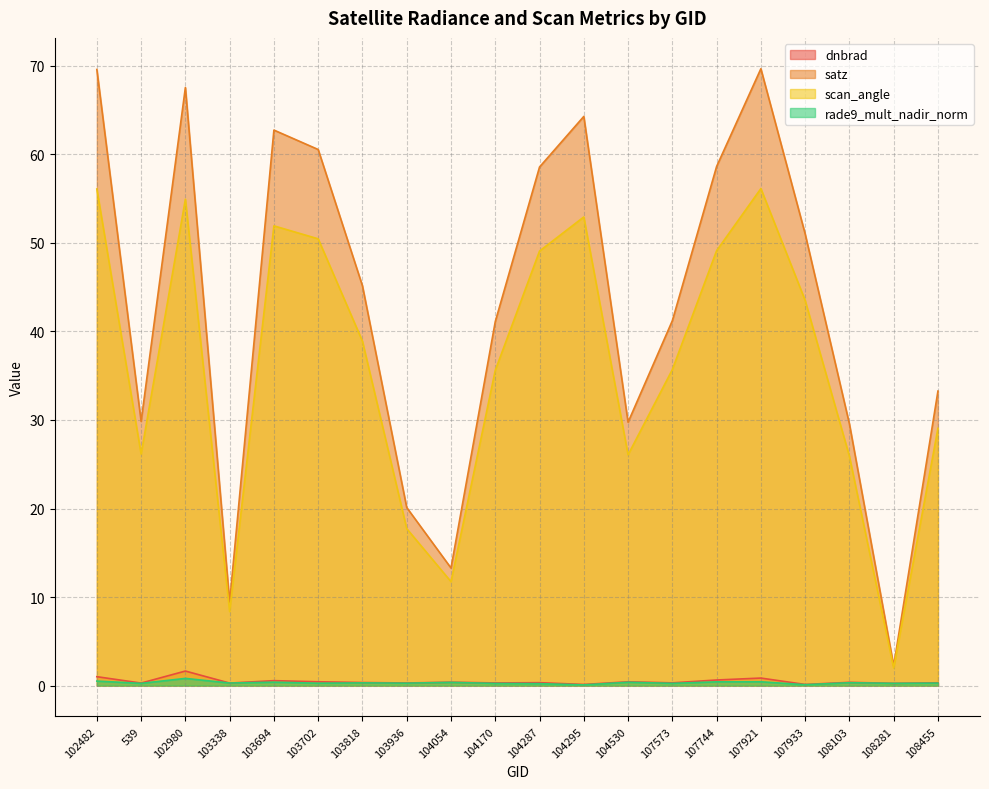

What is the difference between the scan_angle values at 539 and 104287?

22.9